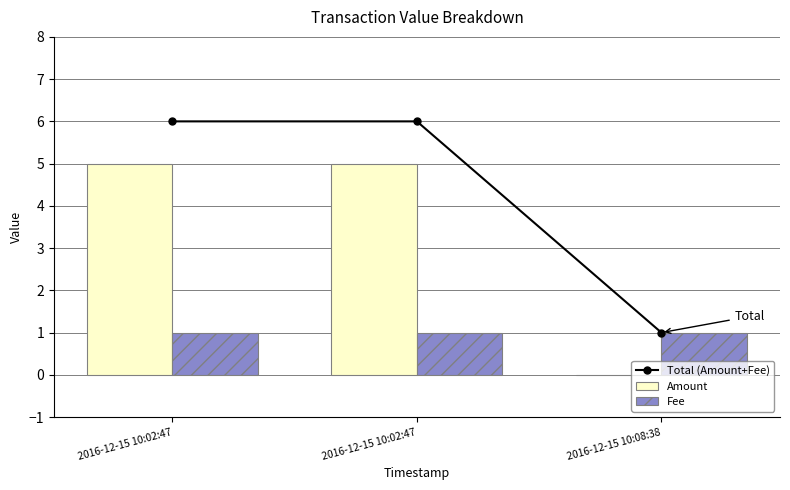

What is the label of the 3rd bar from the right?

2016-12-15 10:02:47